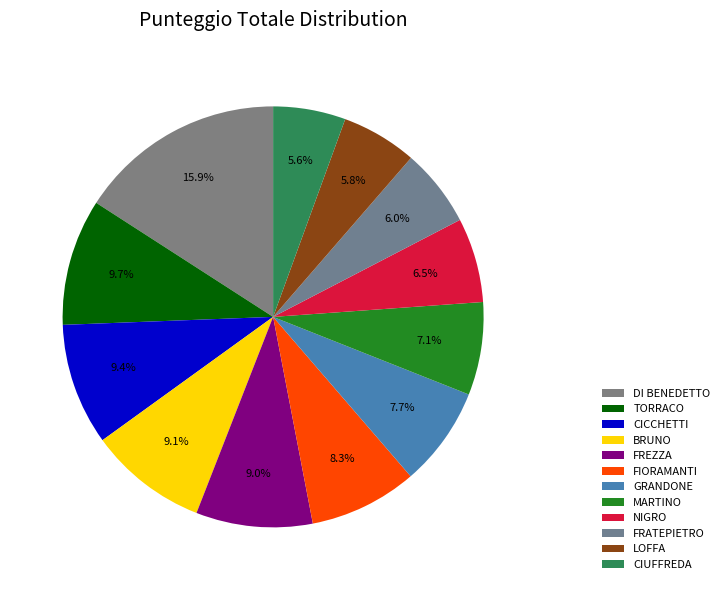

Count the number of slices in the pie.

12